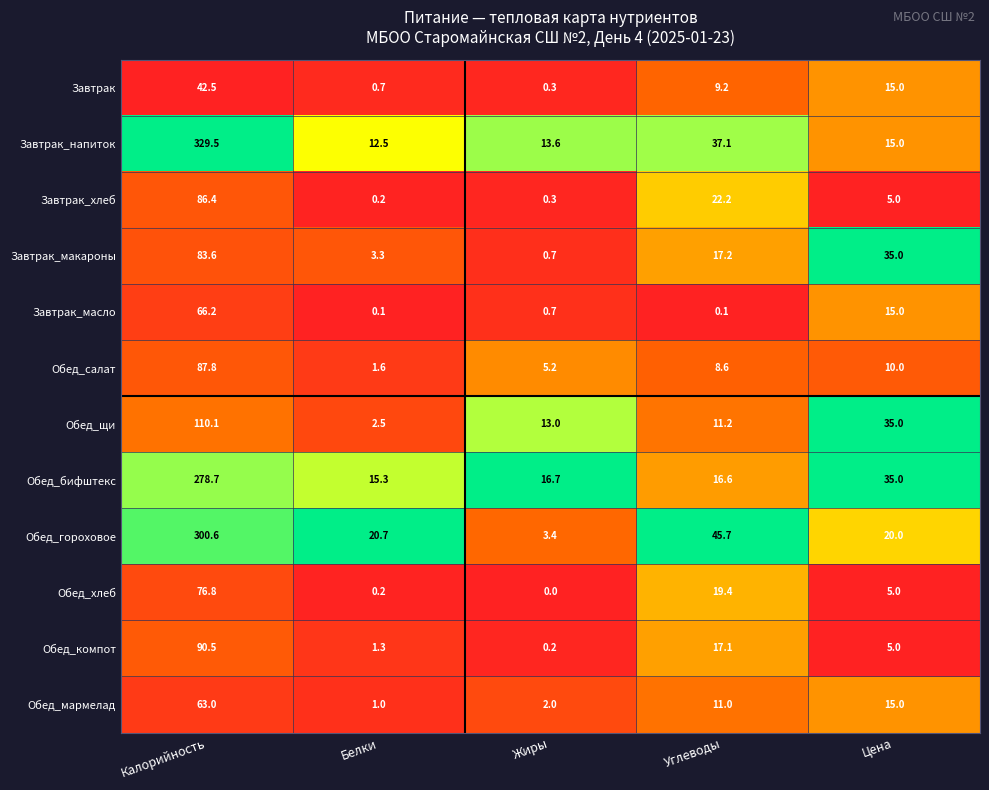

What is the greatest value displayed?

329.5